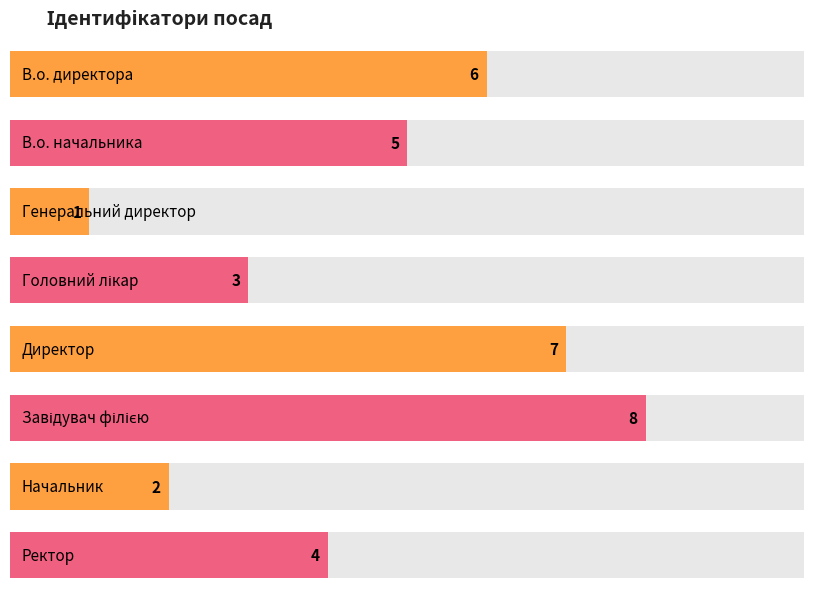

Reading left to right, what are all the values shown in this chart?

В.о. директора=6	В.о. начальника=5	Генеральний директор=1	Головний лікар=3	Директор=7	Завідувач філією=8	Начальник=2	Ректор=4